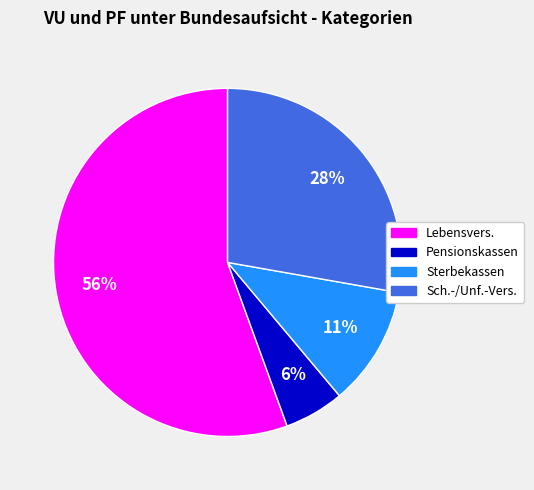

To the nearest percent, what is the average slice percentage?

25%